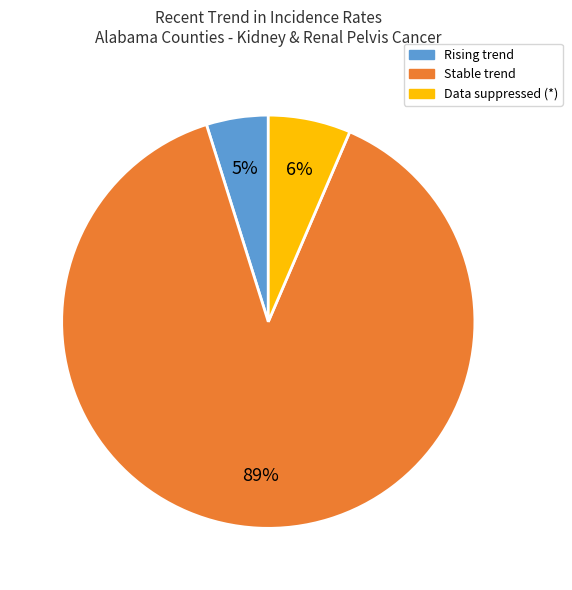

To the nearest percent, what is the average slice percentage?

33%